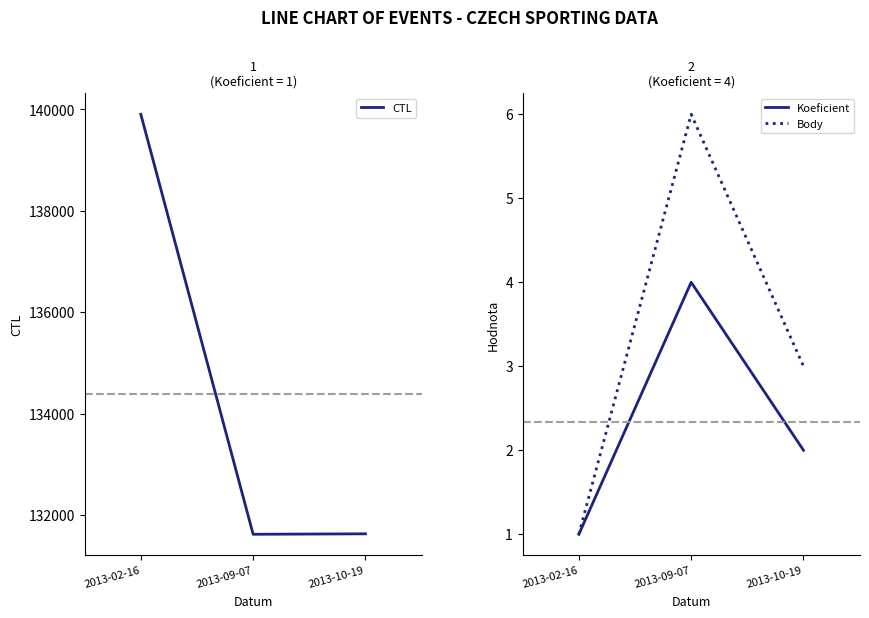

How many data points does each series have?

3